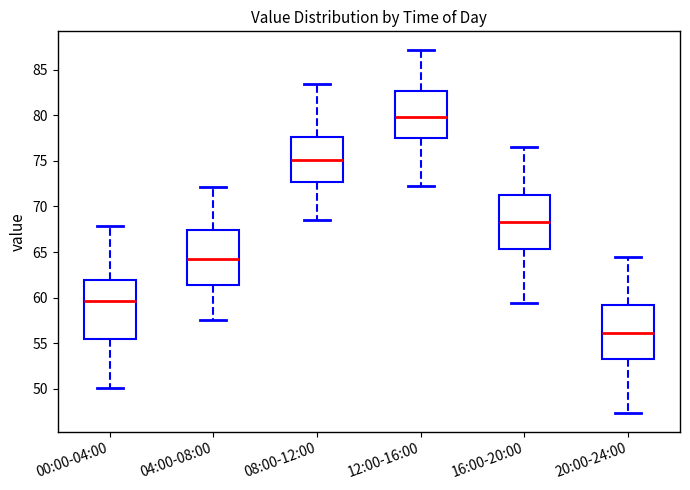

Reading left to right, read every box against the y-axis: the position of its median line, the range the box covers, and the ends of its whiskers. The values are not printed on the chart, so give them approximately, as read against the axis.

00:00-04:00: median 59.5, box 55.5 to 62.0, whiskers 50.0 to 68.0
04:00-08:00: median 64.5, box 61.5 to 67.5, whiskers 57.5 to 72.0
08:00-12:00: median 75.0, box 72.5 to 77.5, whiskers 68.5 to 83.5
12:00-16:00: median 80.0, box 77.5 to 82.5, whiskers 72.0 to 87.0
16:00-20:00: median 68.5, box 65.5 to 71.5, whiskers 59.5 to 76.5
20:00-24:00: median 56.0, box 53.0 to 59.0, whiskers 47.5 to 64.5